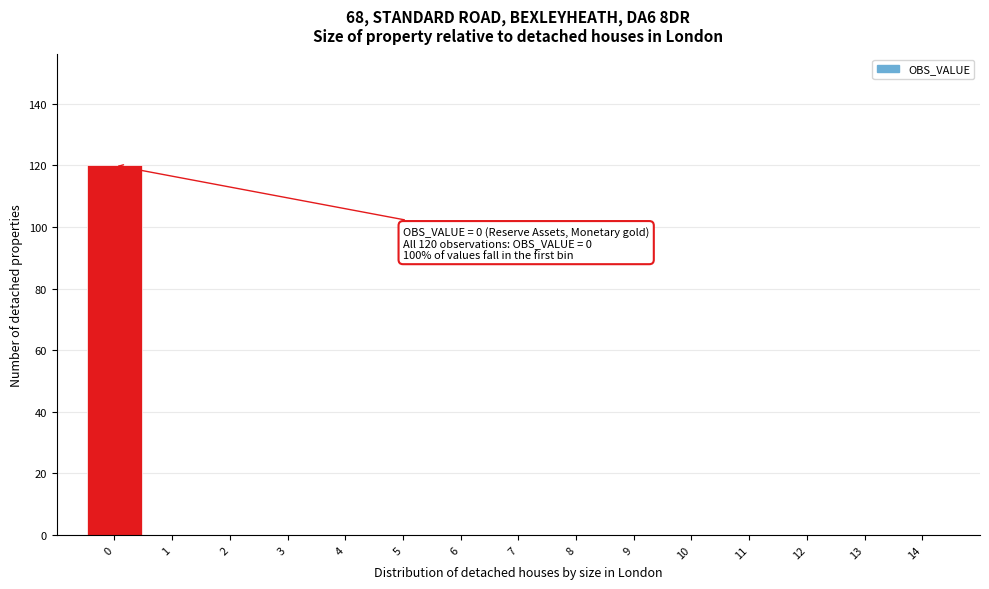

Which range on the x-axis has the tallest bar?

-0.5 to 0.5